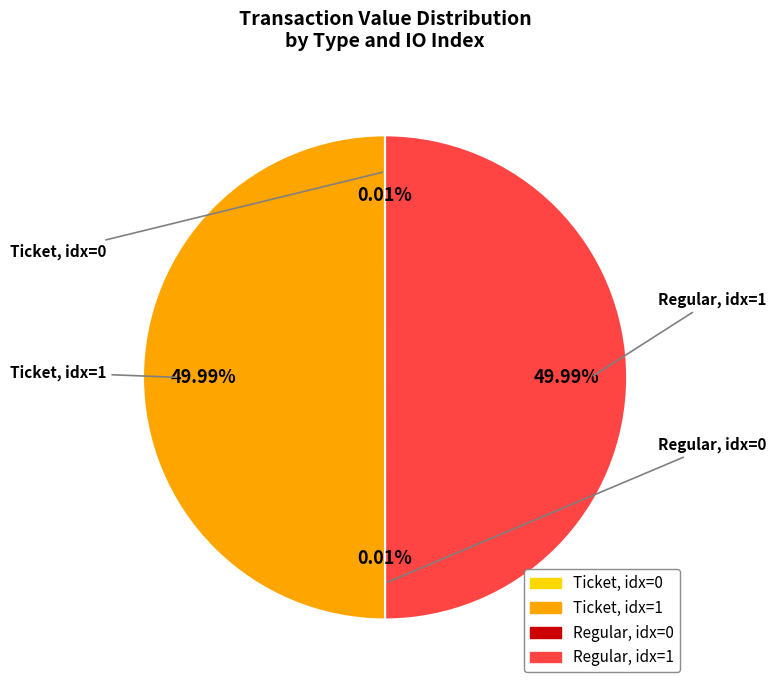

Rank the categories by value from highest to lowest.

Ticket (io_index=1), Regular (io_index=1), Ticket (io_index=0), Regular (io_index=0)